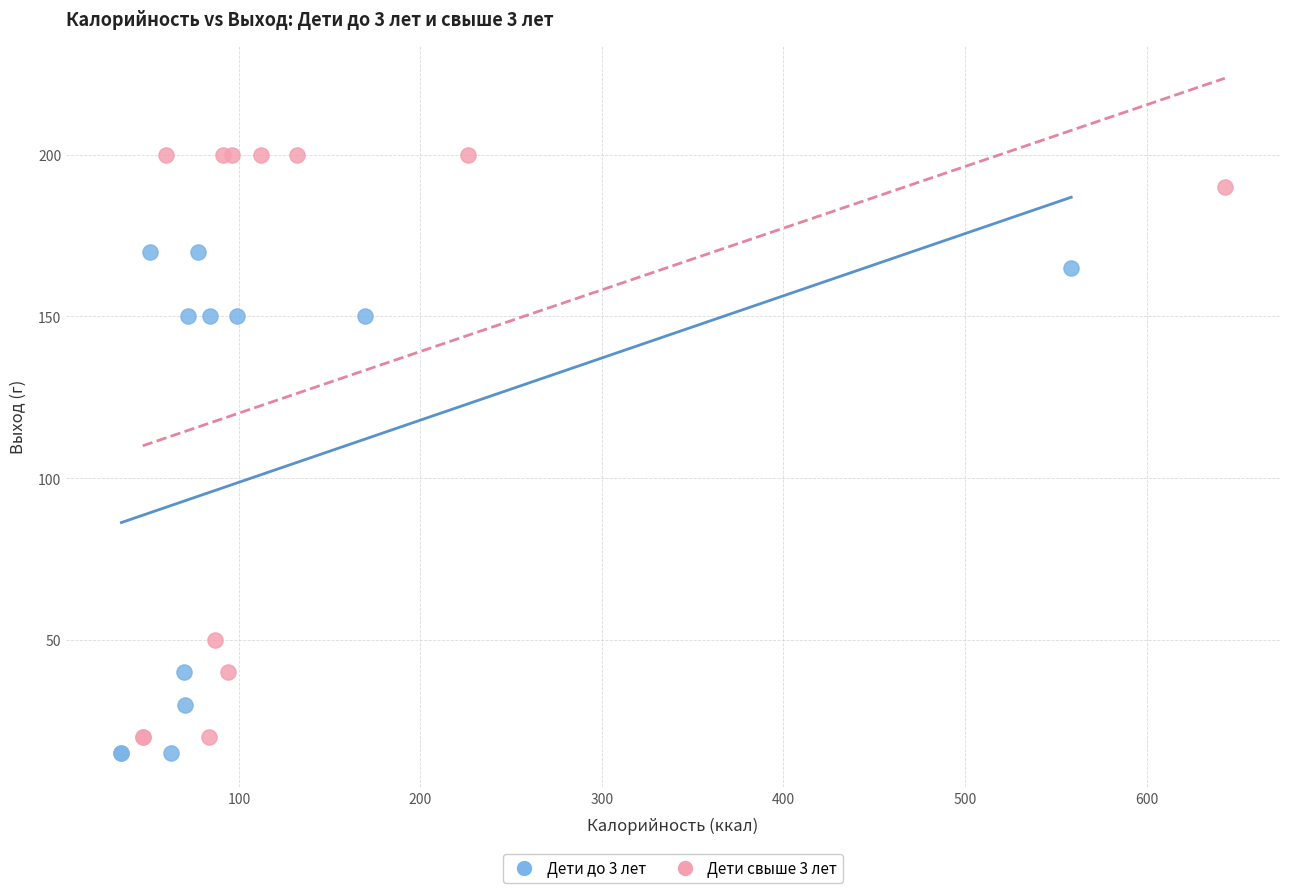

Which series has the largest Y range (max minus min)?

Дети свыше 3 лет